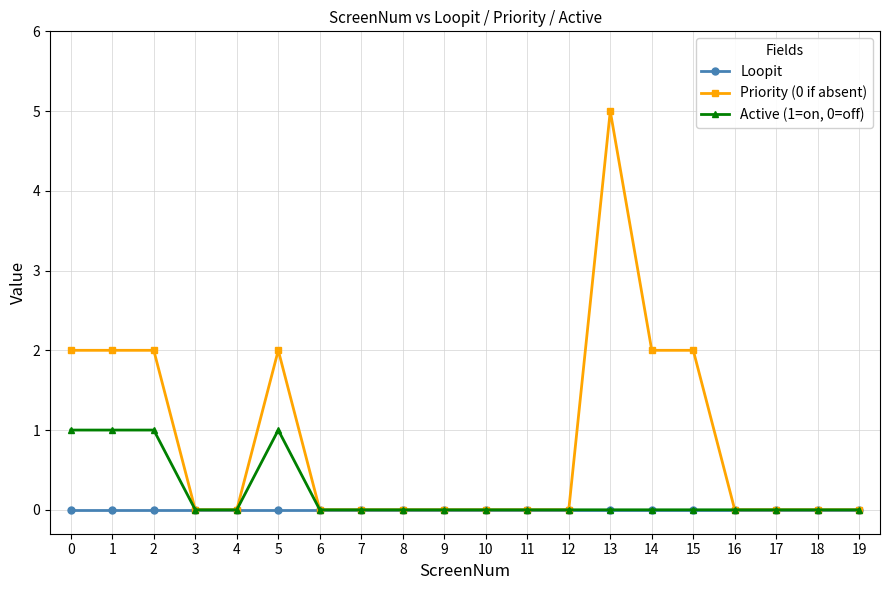

True or false: Priority (0 if absent) has more than 1 points higher than both neighbors.

True